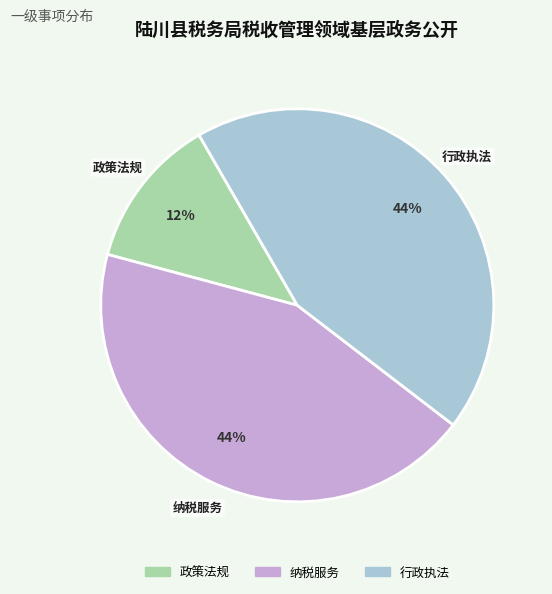

To the nearest percent, what is the average slice percentage?

33%